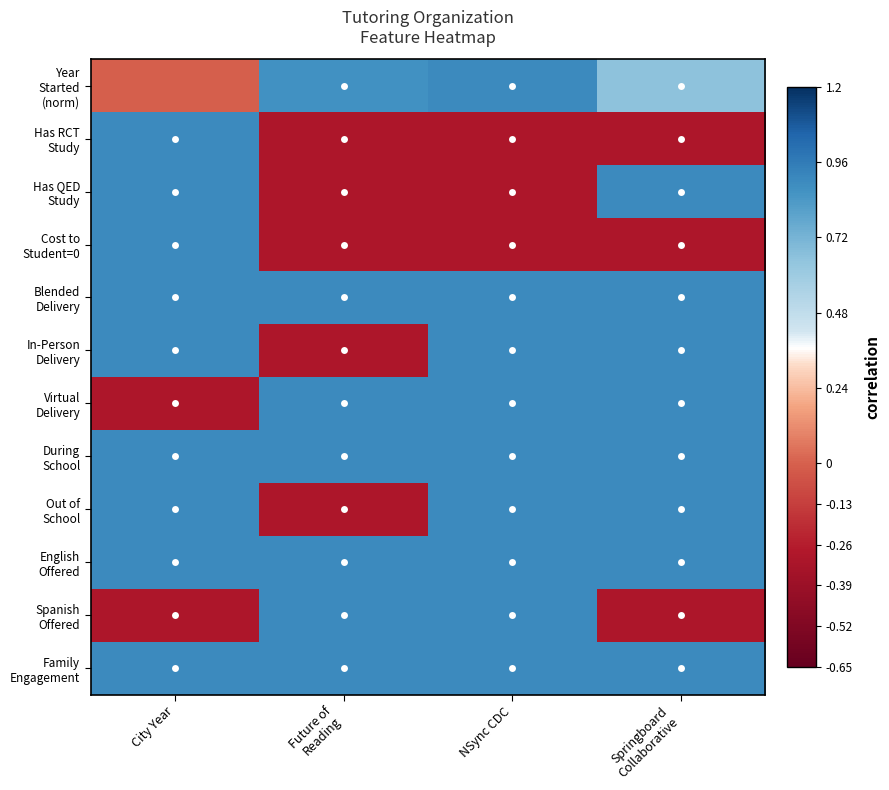

How many distinct data groups are displayed?

12